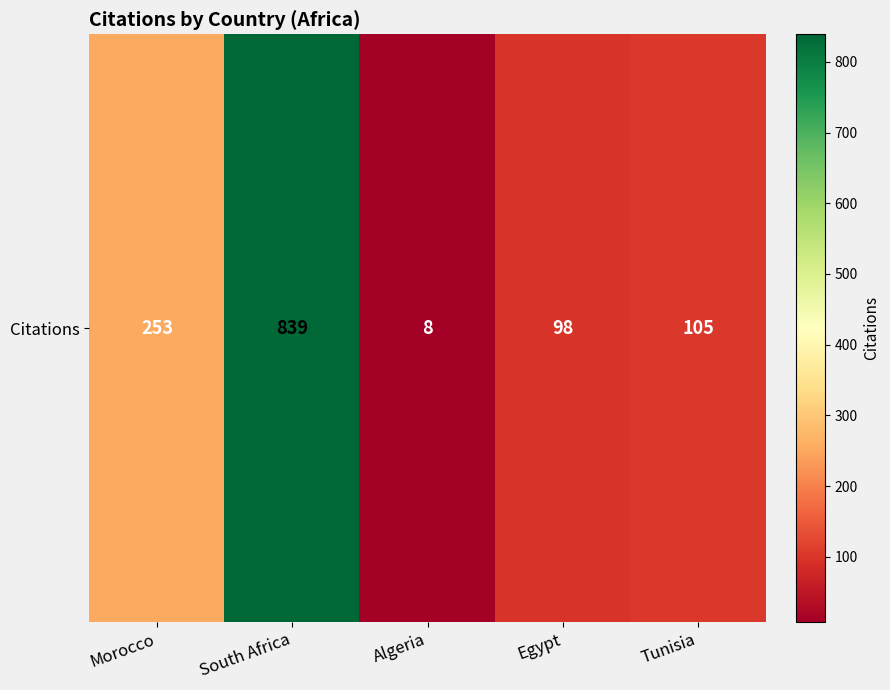

How many data points does each series have?

5